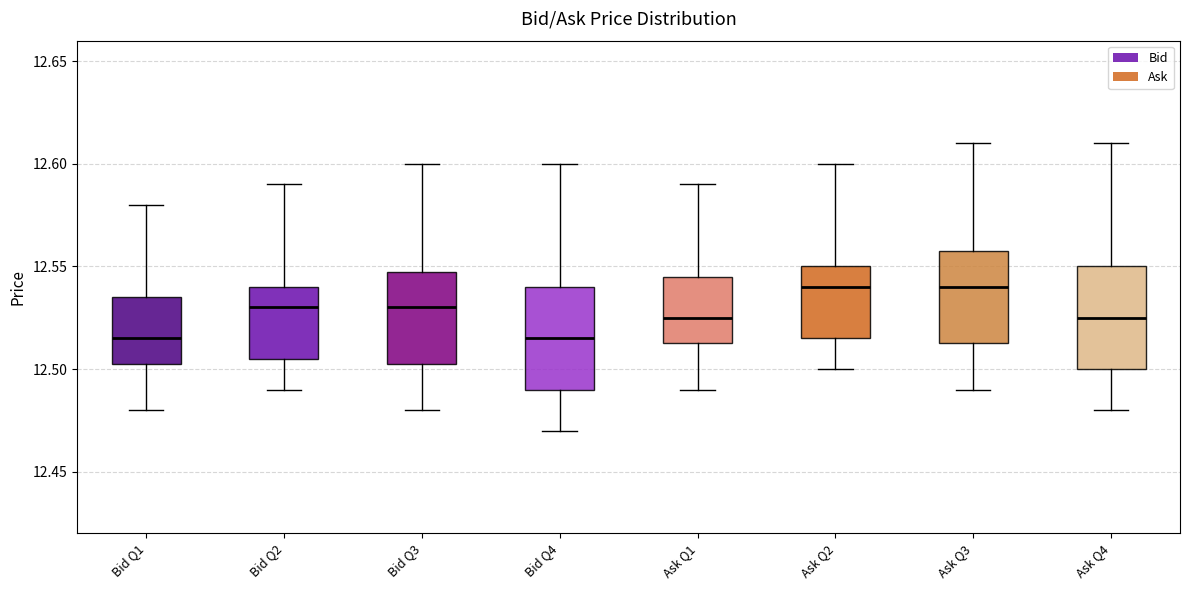

Reading left to right, read every box against the y-axis: the position of its median line, the range the box covers, and the ends of its whiskers. The values are not printed on the chart, so give them approximately, as read against the axis.

Bid Q1: median 12.515, box 12.505 to 12.535, whiskers 12.480 to 12.580
Bid Q2: median 12.530, box 12.505 to 12.540, whiskers 12.490 to 12.590
Bid Q3: median 12.530, box 12.505 to 12.550, whiskers 12.480 to 12.600
Bid Q4: median 12.515, box 12.490 to 12.540, whiskers 12.470 to 12.600
Ask Q1: median 12.525, box 12.515 to 12.545, whiskers 12.490 to 12.590
Ask Q2: median 12.540, box 12.515 to 12.550, whiskers 12.500 to 12.600
Ask Q3: median 12.540, box 12.515 to 12.560, whiskers 12.490 to 12.610
Ask Q4: median 12.525, box 12.500 to 12.550, whiskers 12.480 to 12.610